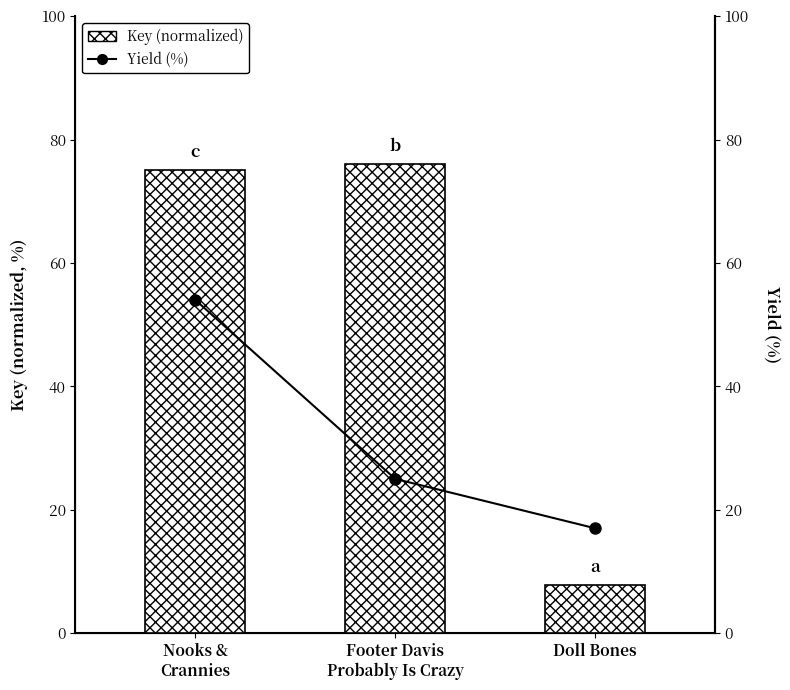

At Nooks &
Crannies, list the series in order from largest to smallest.

Key (normalized), Yield (%)